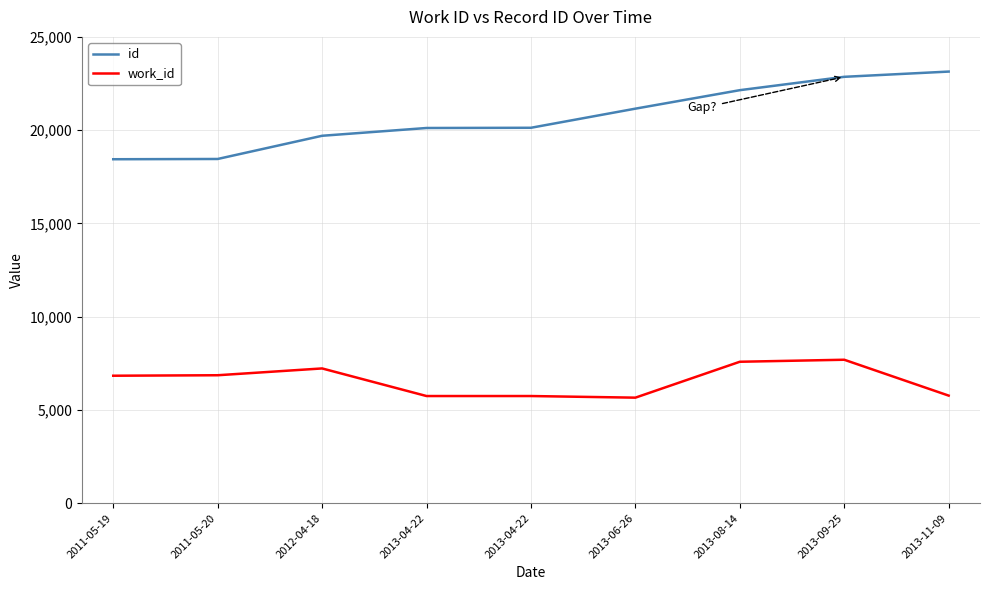

What is the difference between the second highest and minimum values in the work_id series?

1925